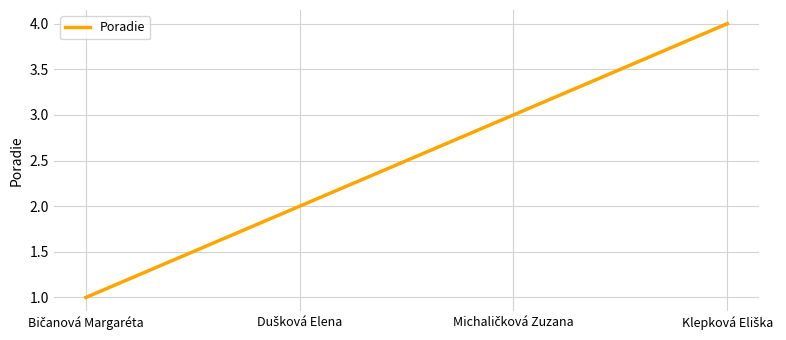

True or false: there are more than 2 points higher than both neighbors.

False